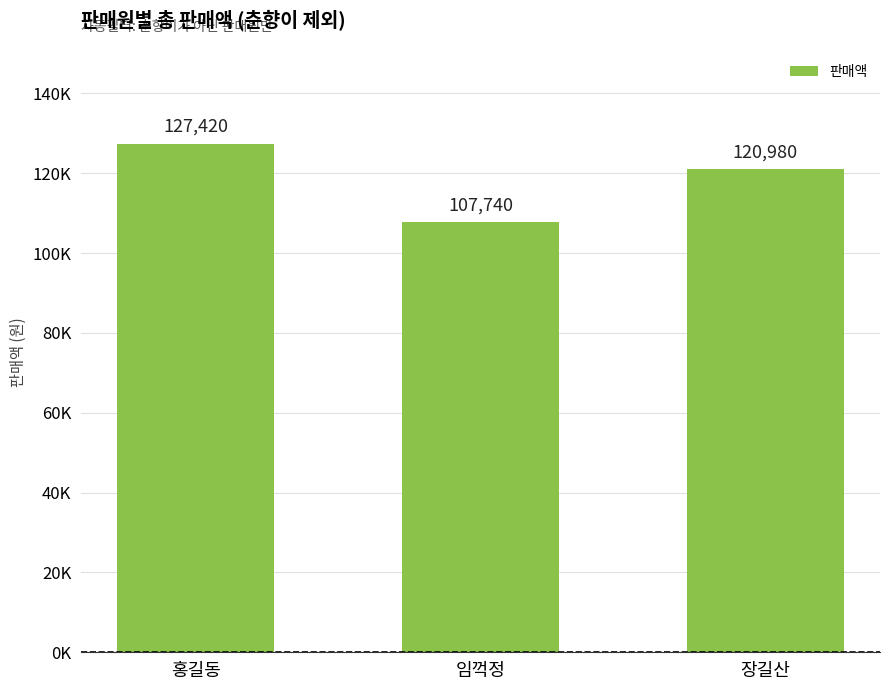

Which has a higher value, 장길산 or 홍길동?

홍길동